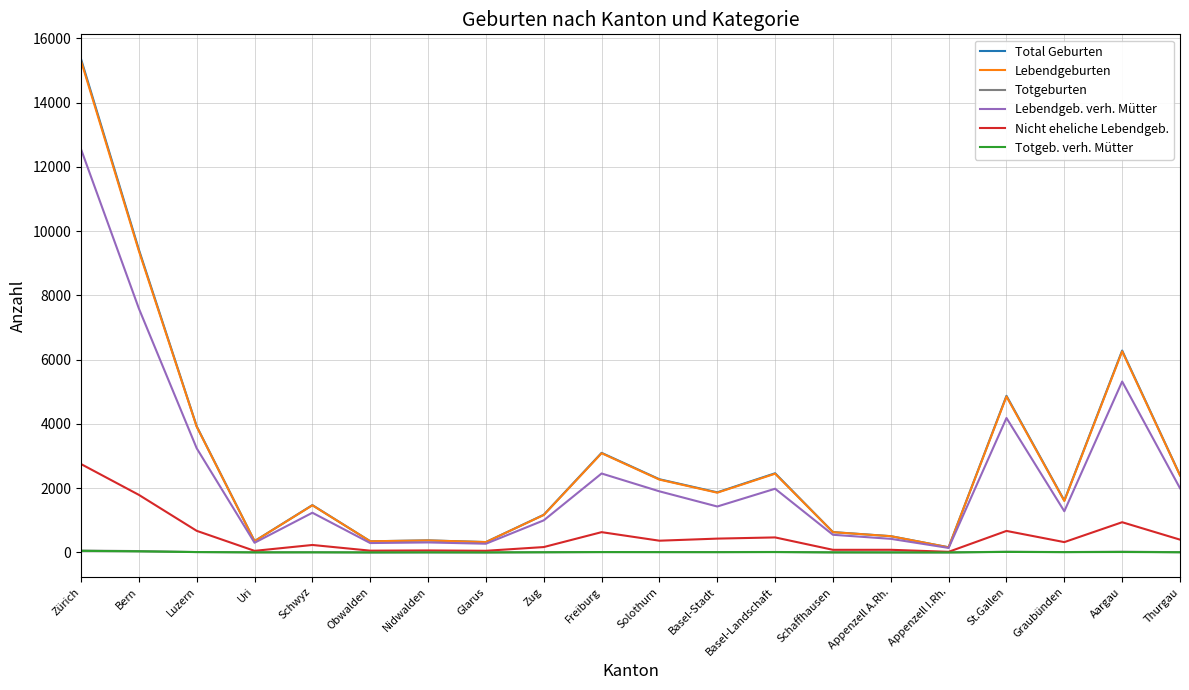

At which category is the sum across all series the highest?

Zürich